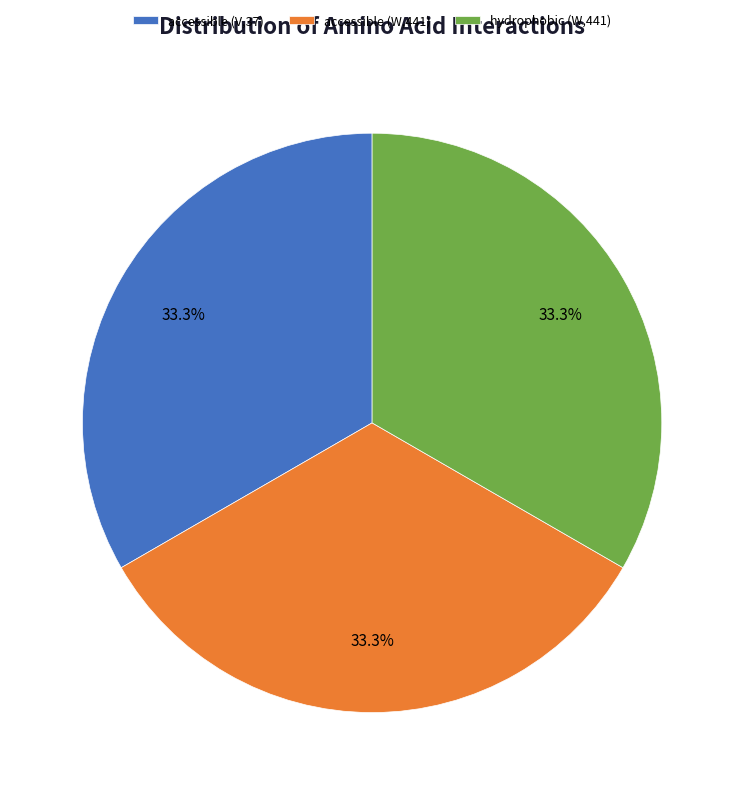

What portion of the pie excludes accessible (W,441)?

66.7%